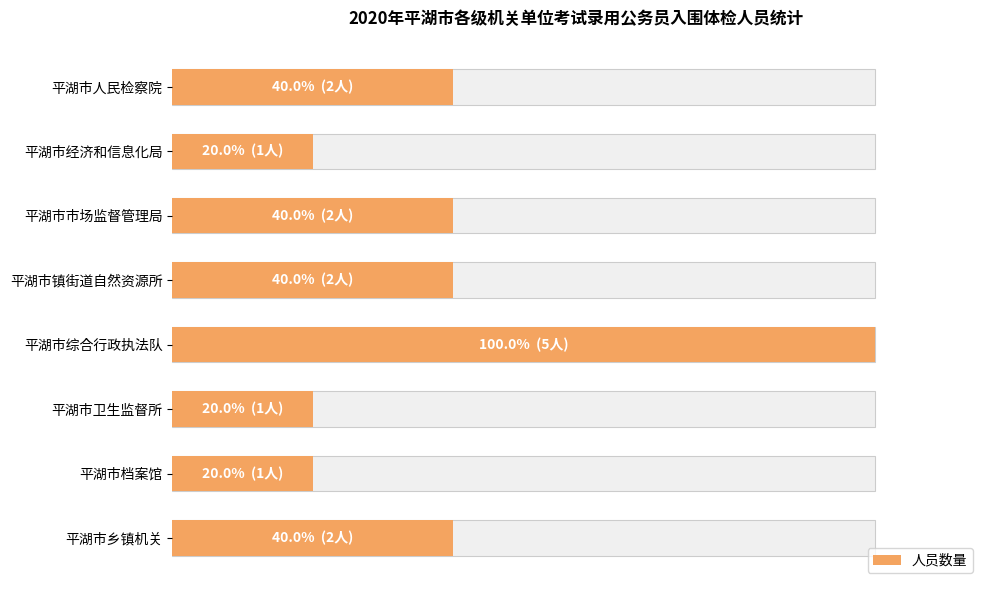

The value at 平湖市镇街道自然资源所 is 0. True or false?

False